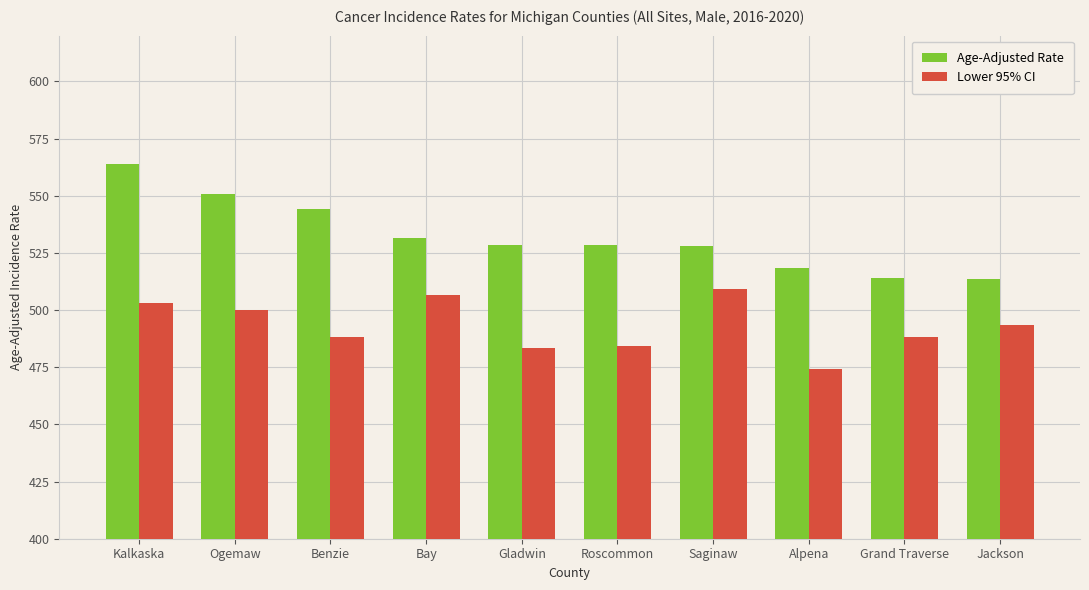

Which series changed the most between Kalkaska and Benzie?

Age-Adjusted Rate